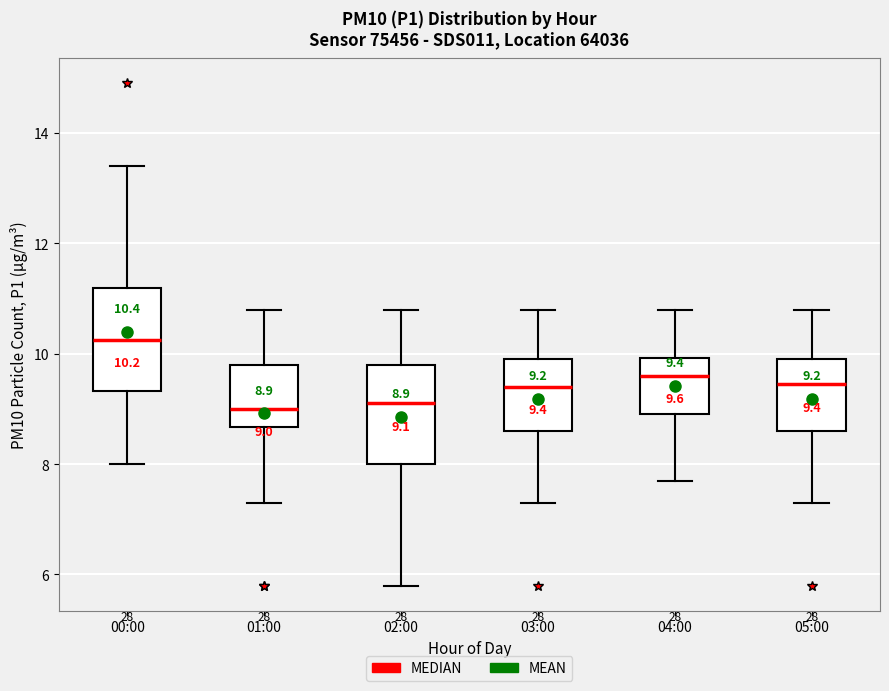

Which box has the highest median line?

00:00